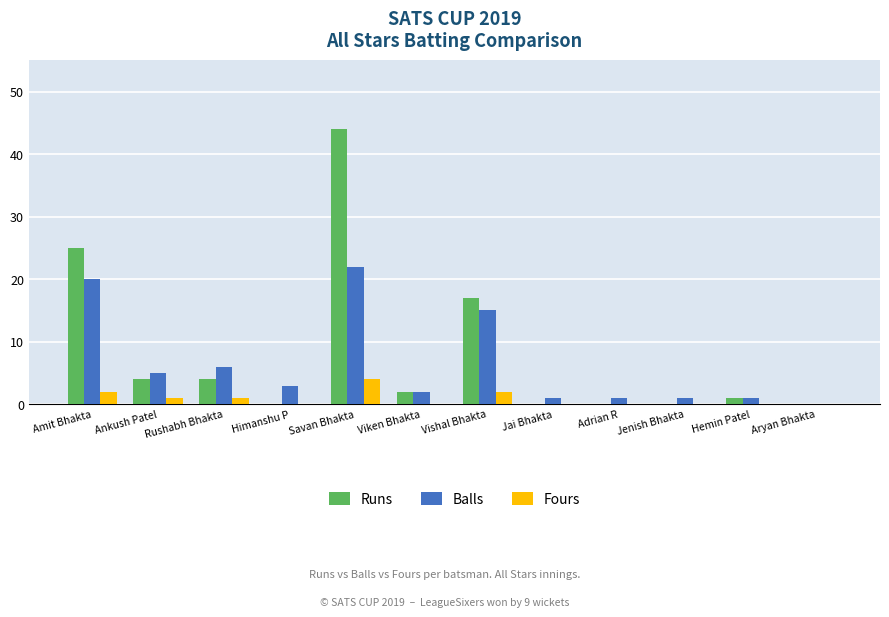

How many groups of bars are there?

12